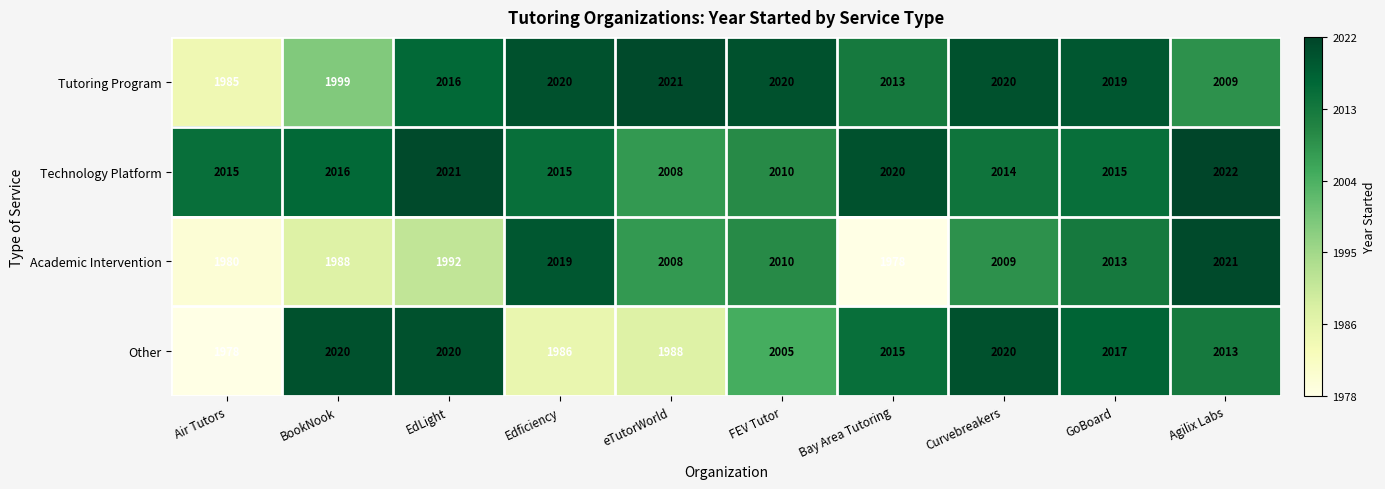

Count the number of categories in the chart.

10